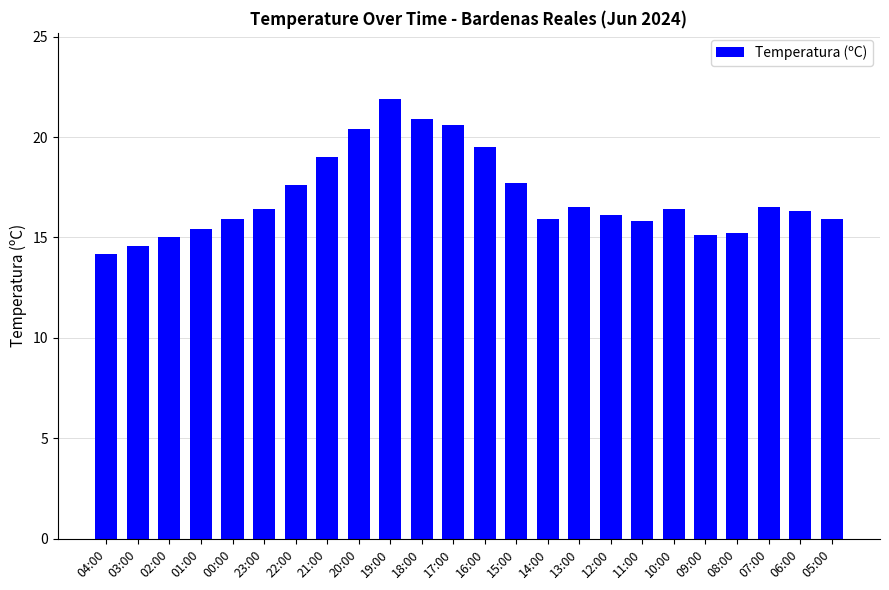

What is the change in value from 02:00 to 06:00?

+1.3